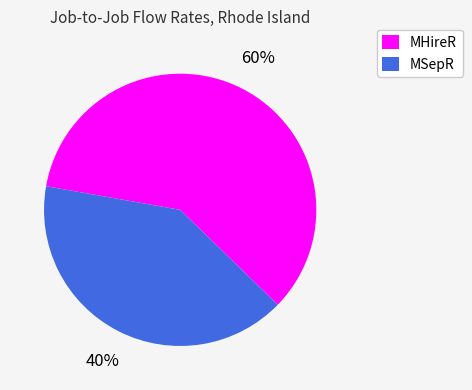

To the nearest percent, what portion does MHireR represent?

60%